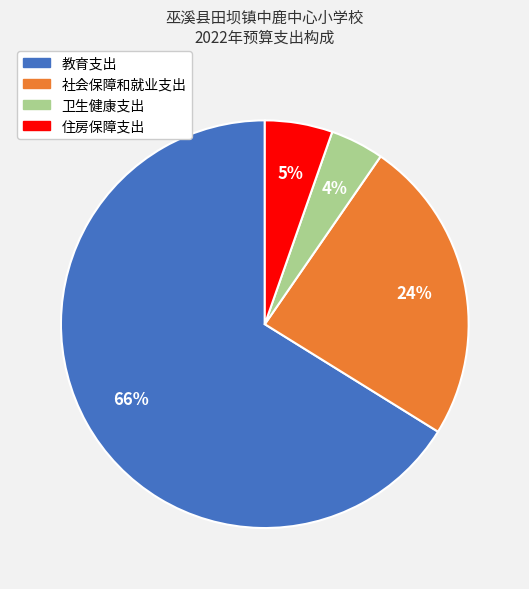

How many slices are in this pie chart?

4